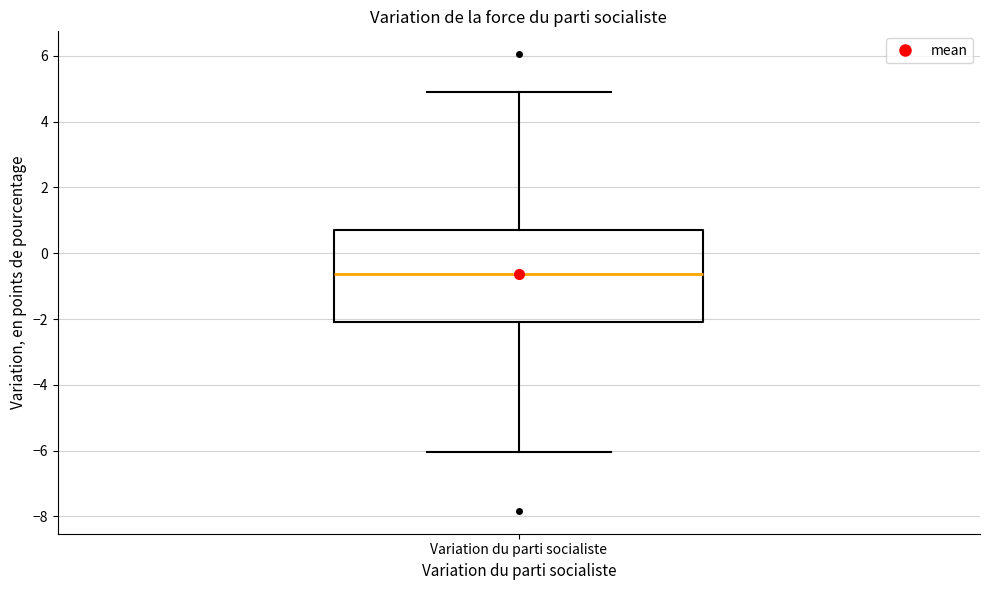

Read this box plot against the y-axis: the position of the median line, the range covered by the box, and the ends of both whiskers. The values are not printed on the chart, so give them approximately, as read against the axis.

median -0.6, box -2.0 to 0.8, whiskers -6.0 to 4.8